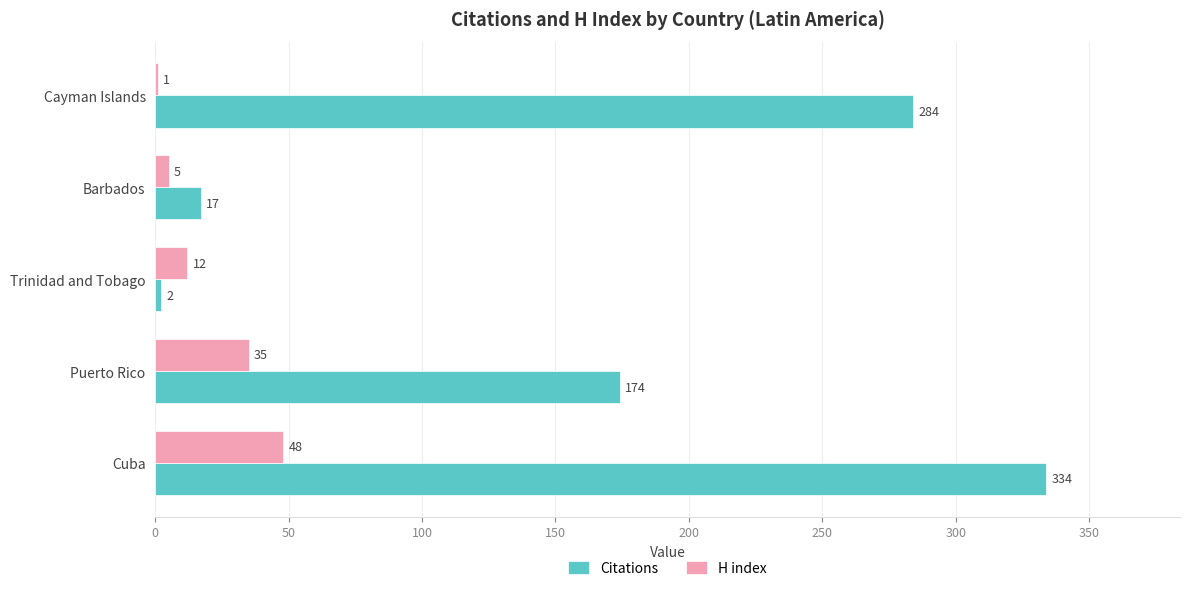

What is the total value across all series at Cayman Islands?

285